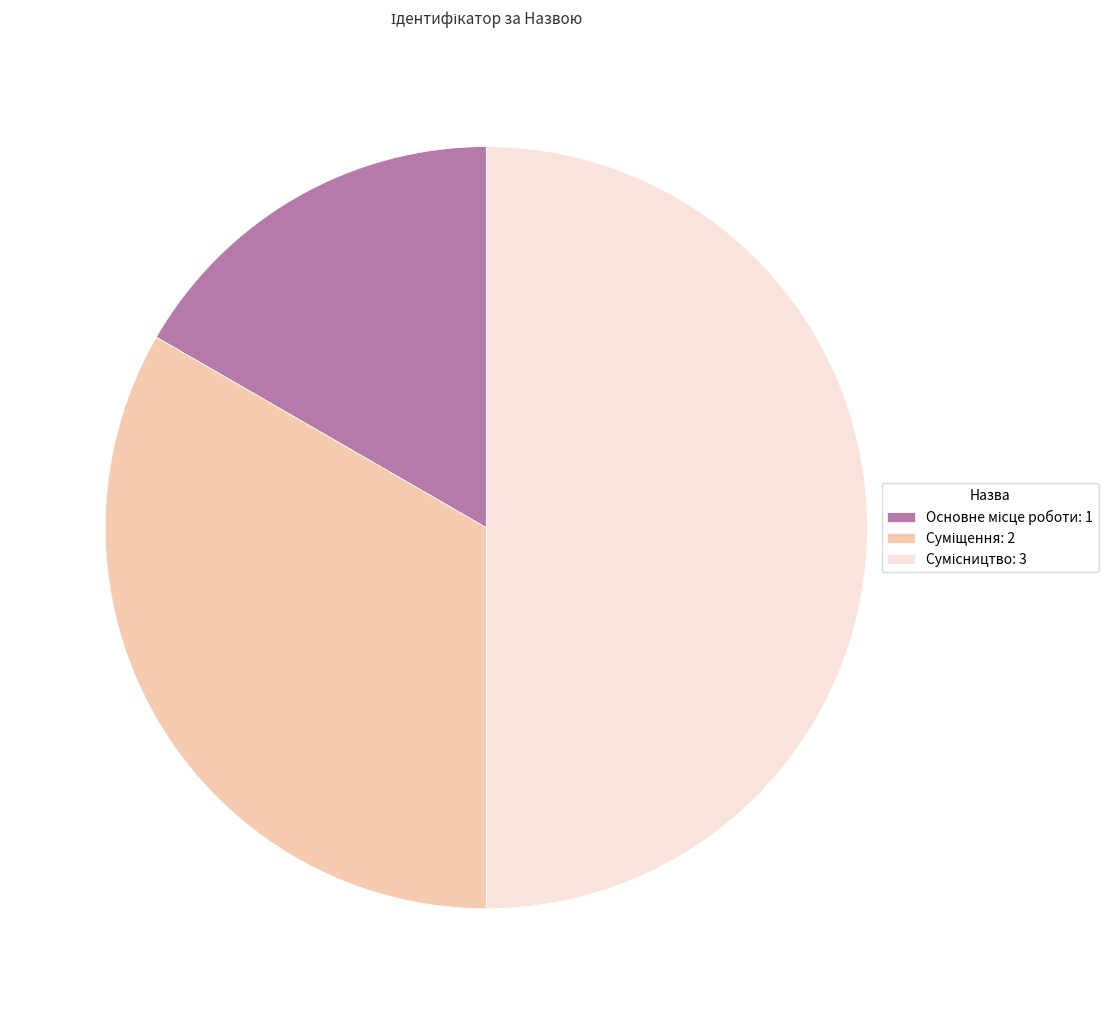

Is there any slice that represents more than half of the pie?

No